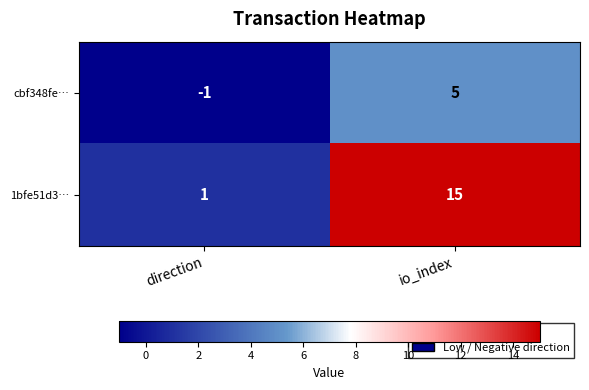

Which category has the highest value across all series?

io_index